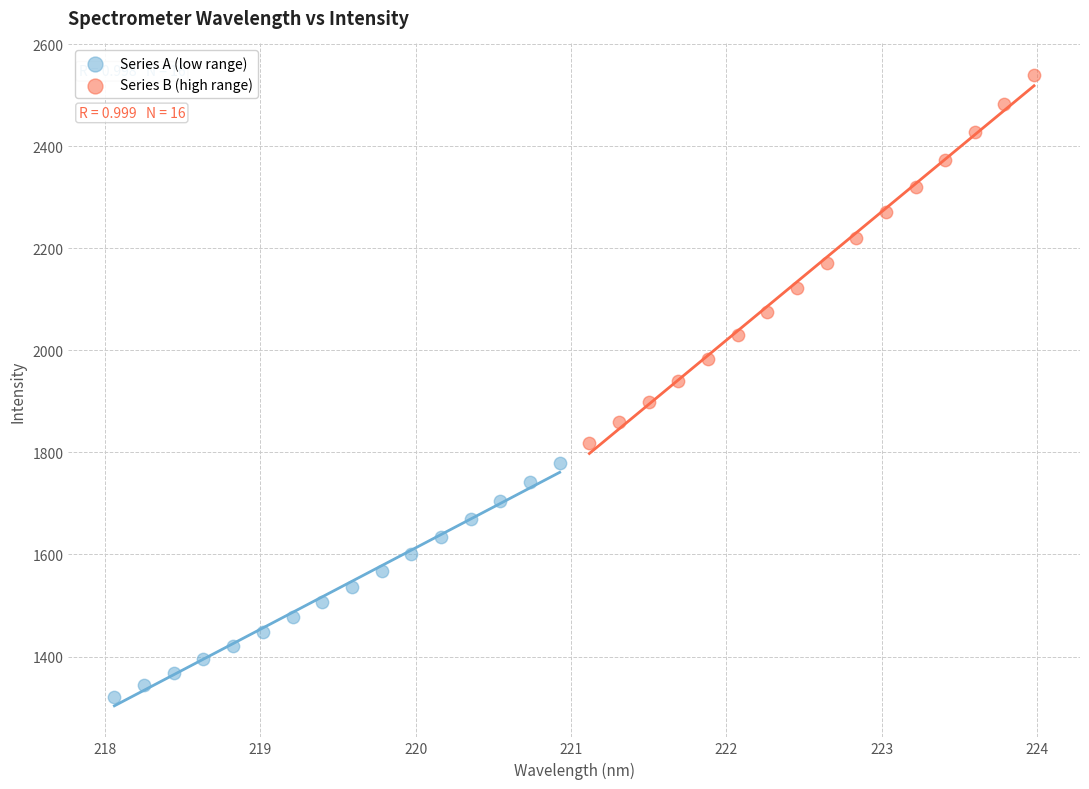

Which series reaches the minimum Y coordinate?

Series A (low range)